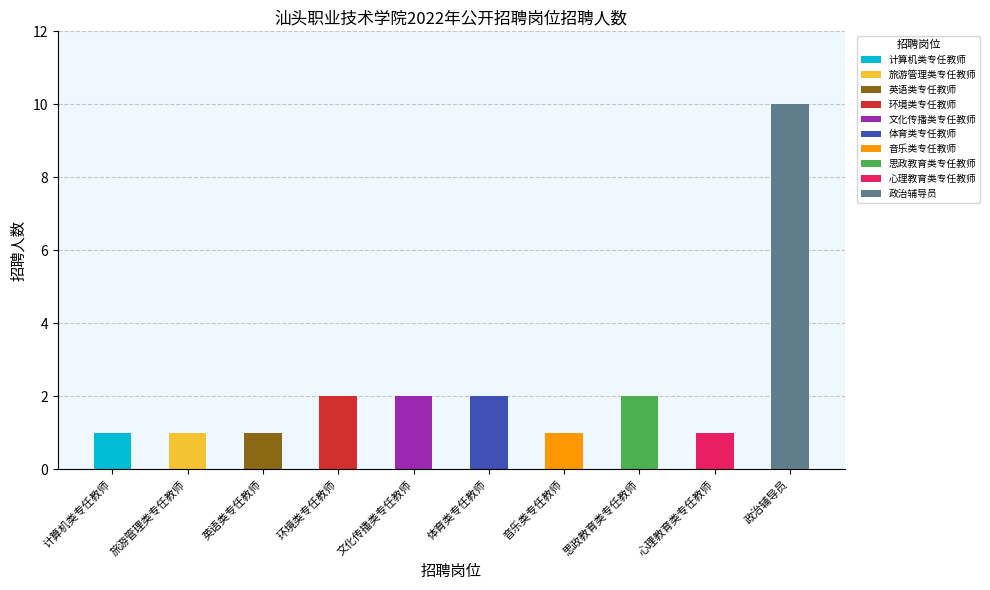

List the labels in order of value, smallest first.

计算机类专任教师, 旅游管理类专任教师, 英语类专任教师, 音乐类专任教师, 心理教育类专任教师, 环境类专任教师, 文化传播类专任教师, 体育类专任教师, 思政教育类专任教师, 政治辅导员